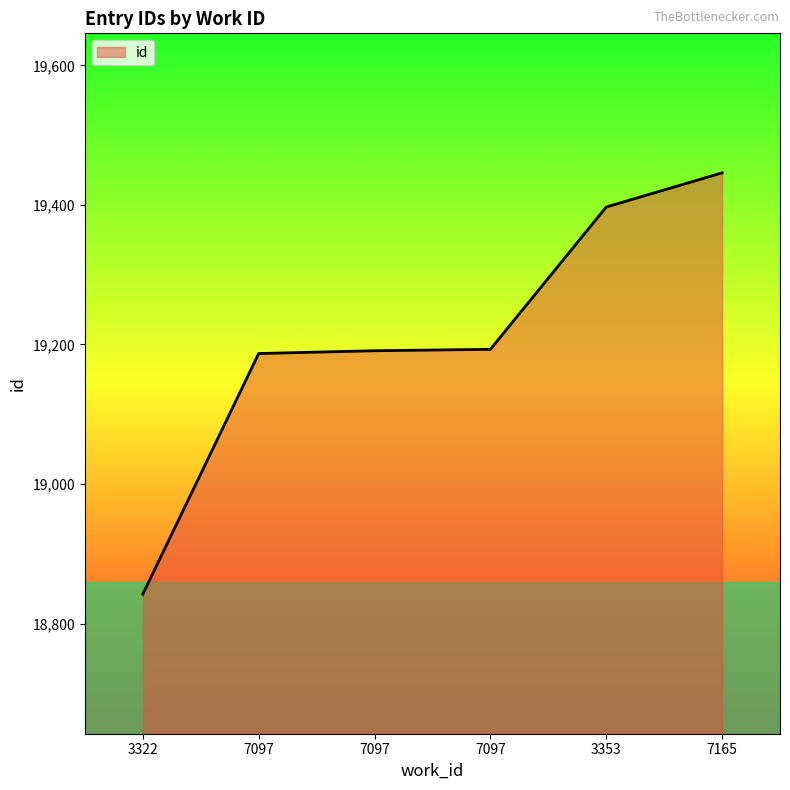

What is the change in value from 7097 to 7097?

+2